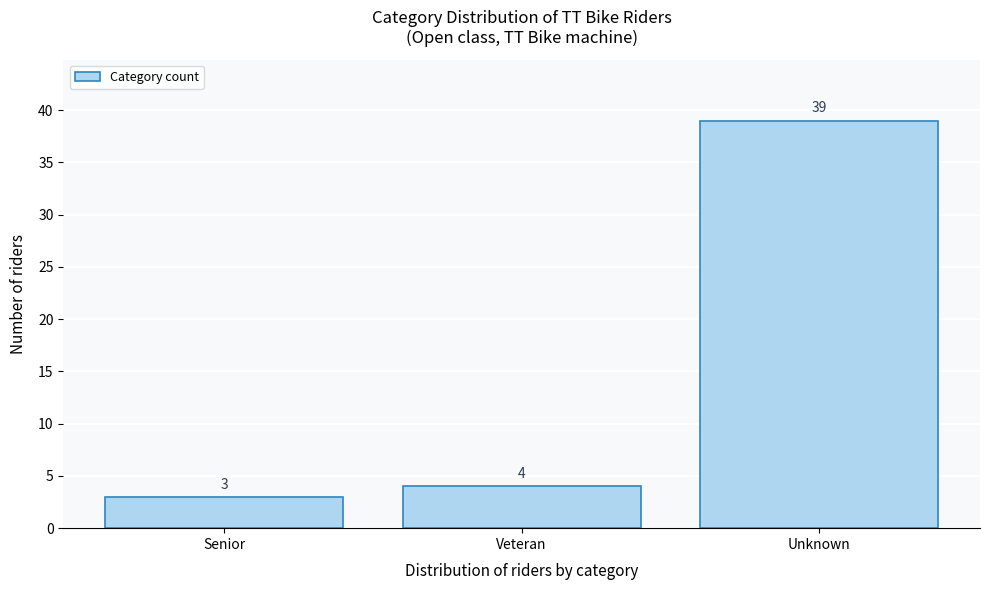

Reading left to right, transcribe all the data shown in this chart.

Senior=3	Veteran=4	Unknown=39